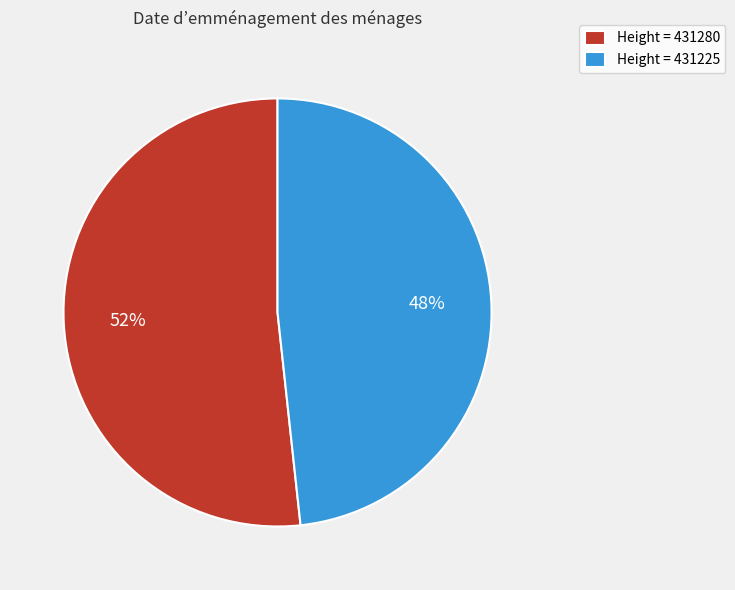

Which category accounts for the majority?

Height = 431280